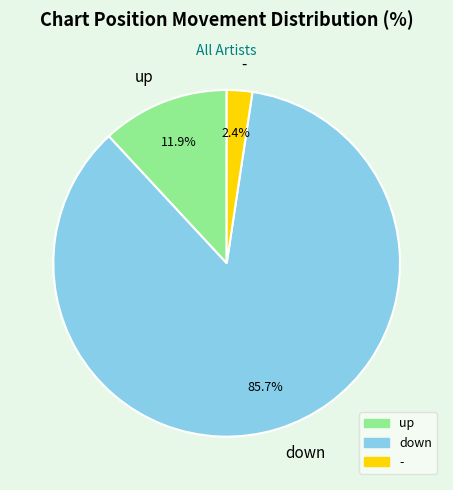

Do - and up together represent more than half of the pie?

No